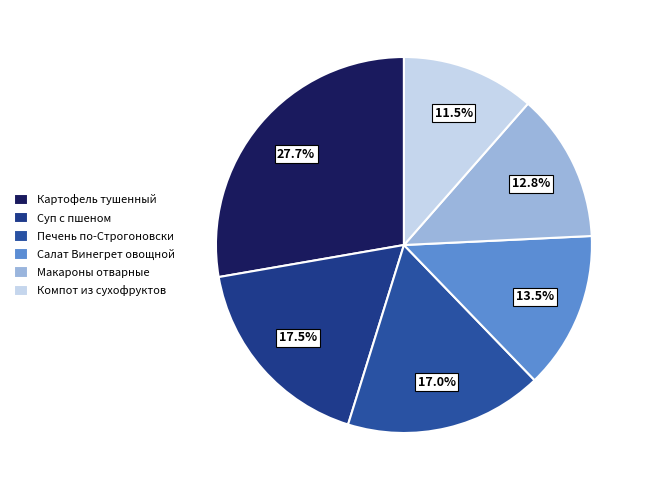

Is Макароны отварные the majority of the pie?

No